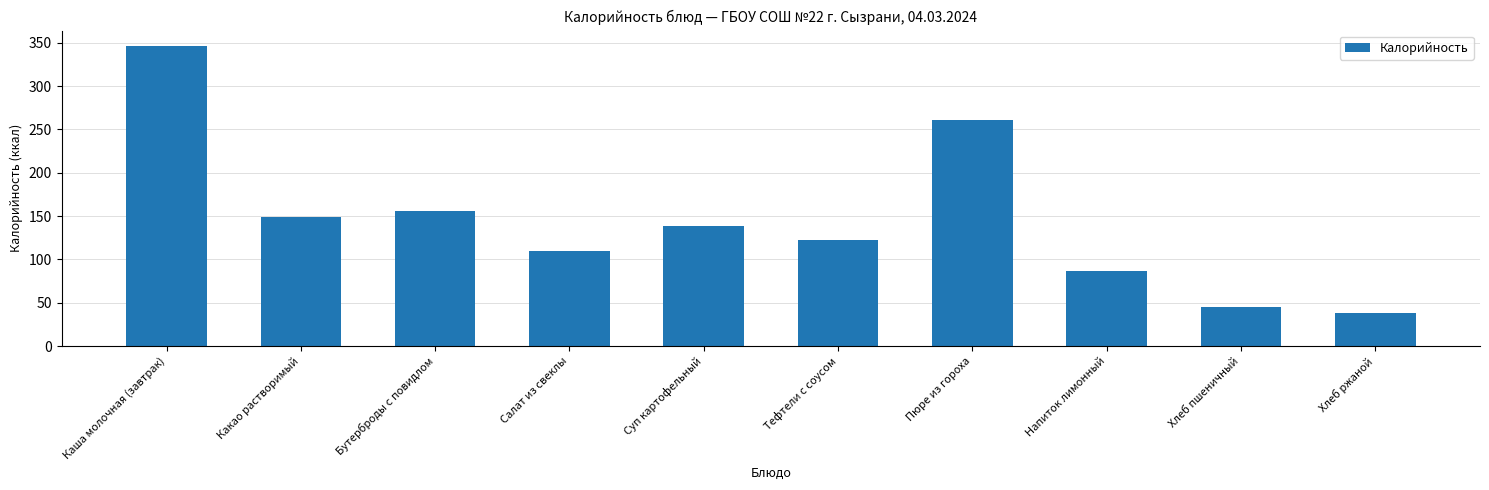

Rank the categories by value from highest to lowest.

Каша молочная (завтрак), Пюре из гороха, Бутерброды с повидлом, Какао растворимый, Суп картофельный, Тефтели с соусом, Салат из свеклы, Напиток лимонный, Хлеб пшеничный, Хлеб ржаной